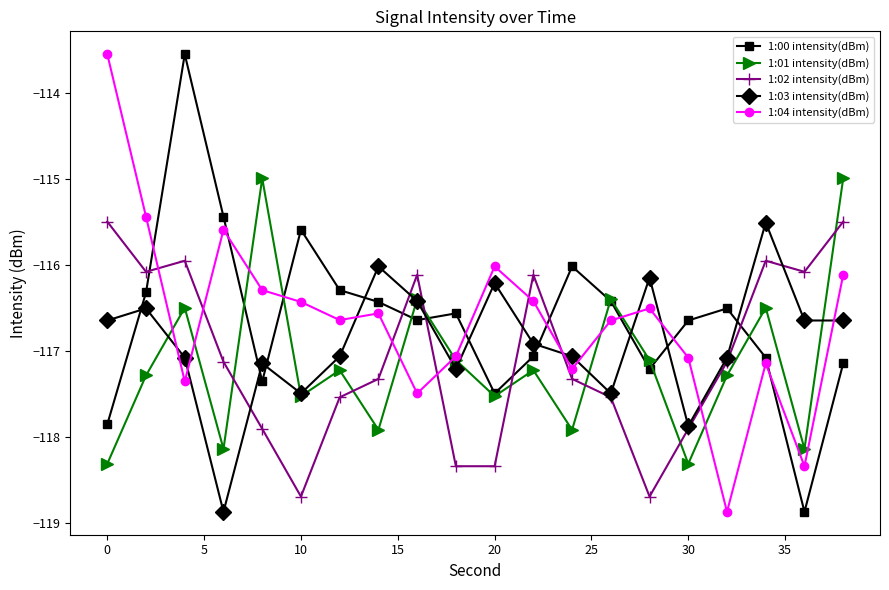

How many distinct data groups are displayed?

5